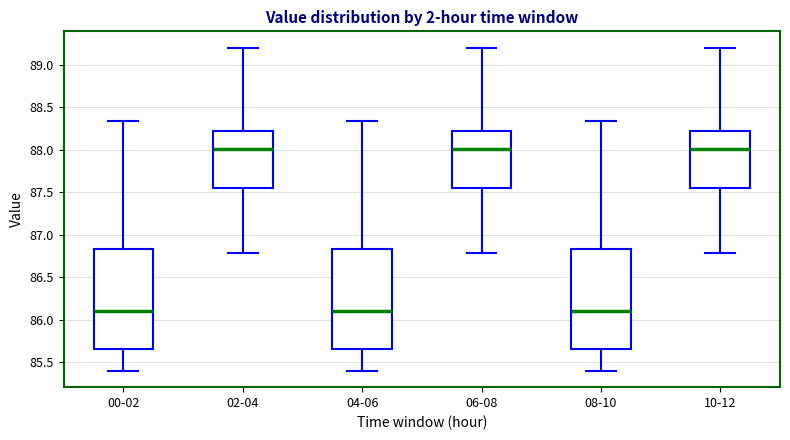

Reading left to right, transcribe this box plot: for each box, give where its median line is, the range the box spans, and where its two whiskers end, as read against the y-axis. The values are not printed on the chart, so give them approximately, as read against the axis.

00-02: median 86.10, box 85.65 to 86.85, whiskers 85.40 to 88.35
02-04: median 88.00, box 87.55 to 88.20, whiskers 86.80 to 89.20
04-06: median 86.10, box 85.65 to 86.85, whiskers 85.40 to 88.35
06-08: median 88.00, box 87.55 to 88.20, whiskers 86.80 to 89.20
08-10: median 86.10, box 85.65 to 86.85, whiskers 85.40 to 88.35
10-12: median 88.00, box 87.55 to 88.20, whiskers 86.80 to 89.20